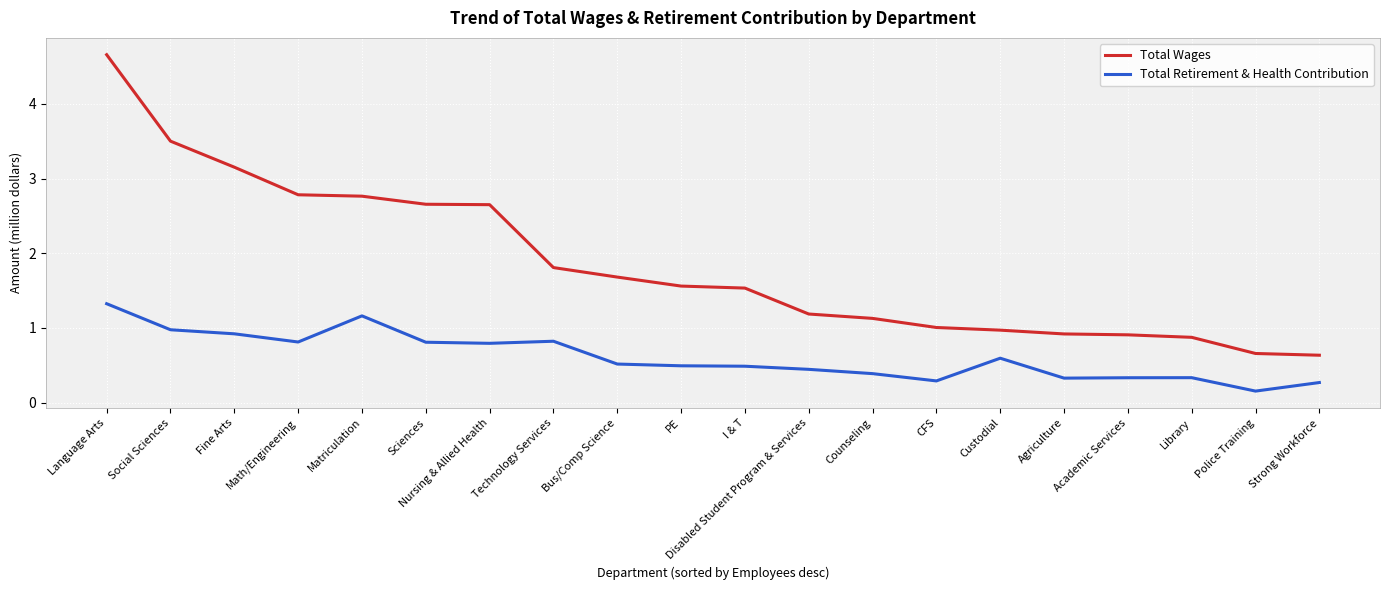

Which series has the largest range (max minus min)?

Total Wages